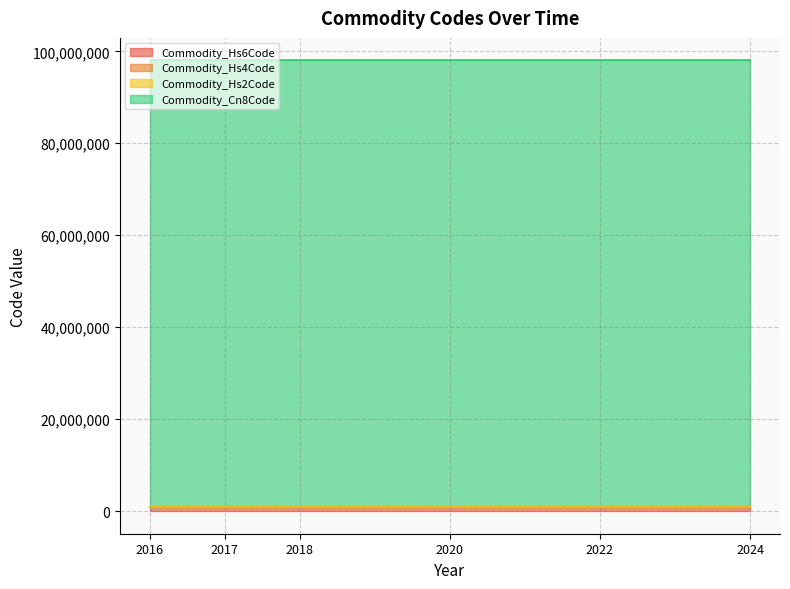

The value of Commodity_Hs2Code at 2022 is 97. True or false?

True